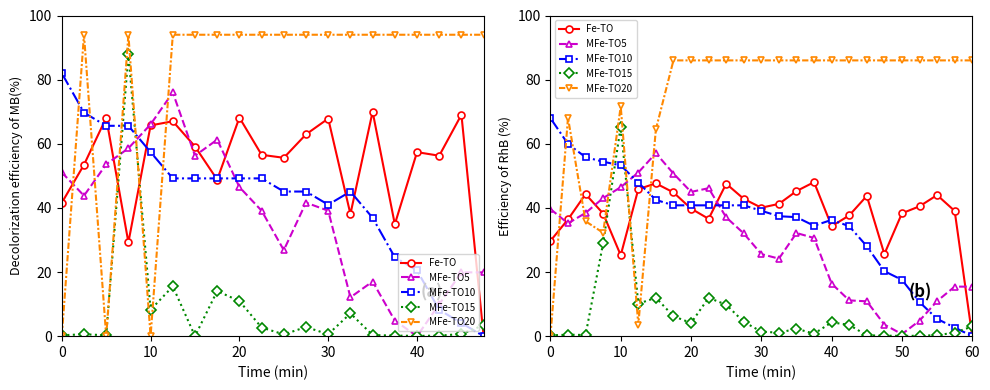

Which has a higher value, 50 or 30?

30